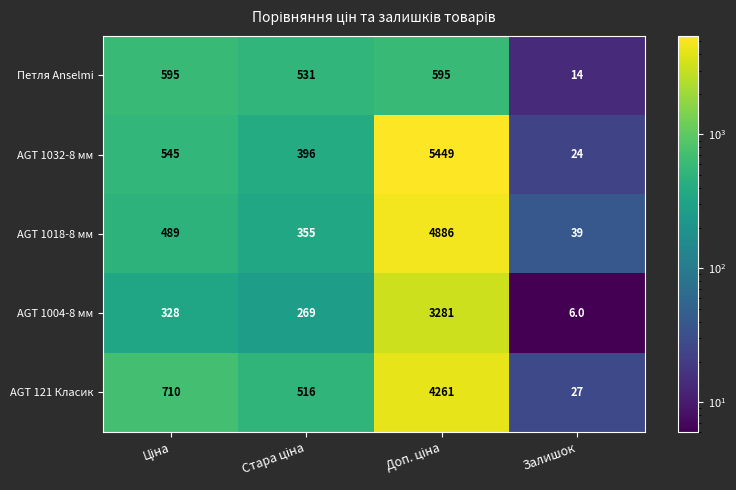

What is the smallest value displayed?

6